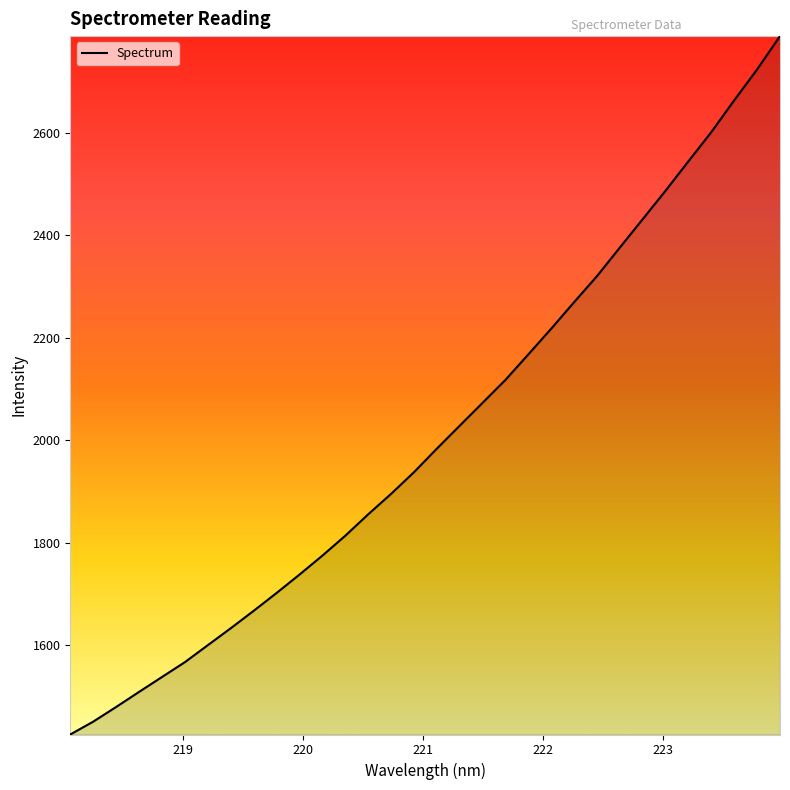

What is the sum of all values?

64375.5